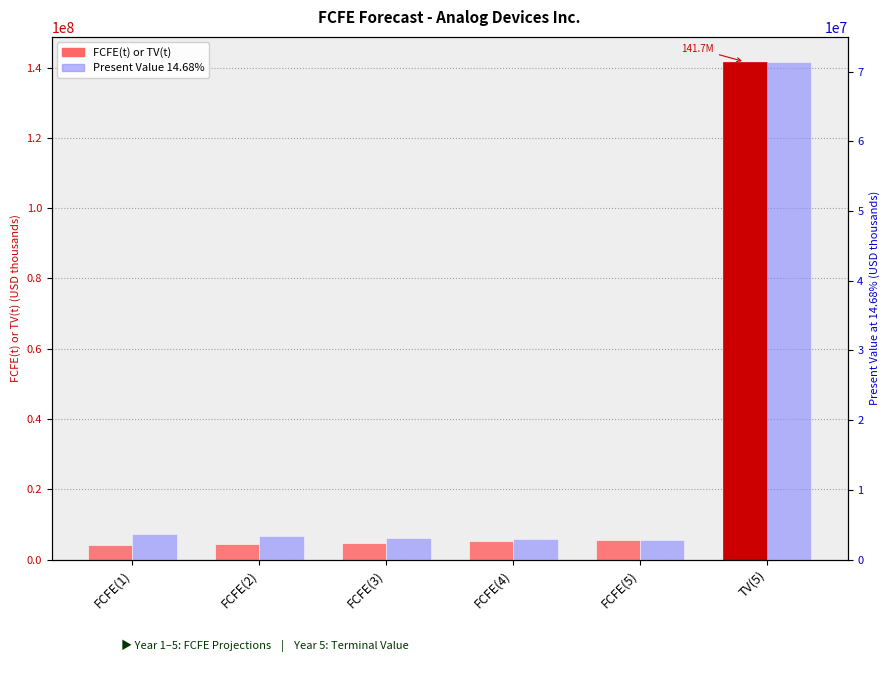

What is the difference between the second highest and minimum values in the FCFE(t) or TV(t) series?

1480206